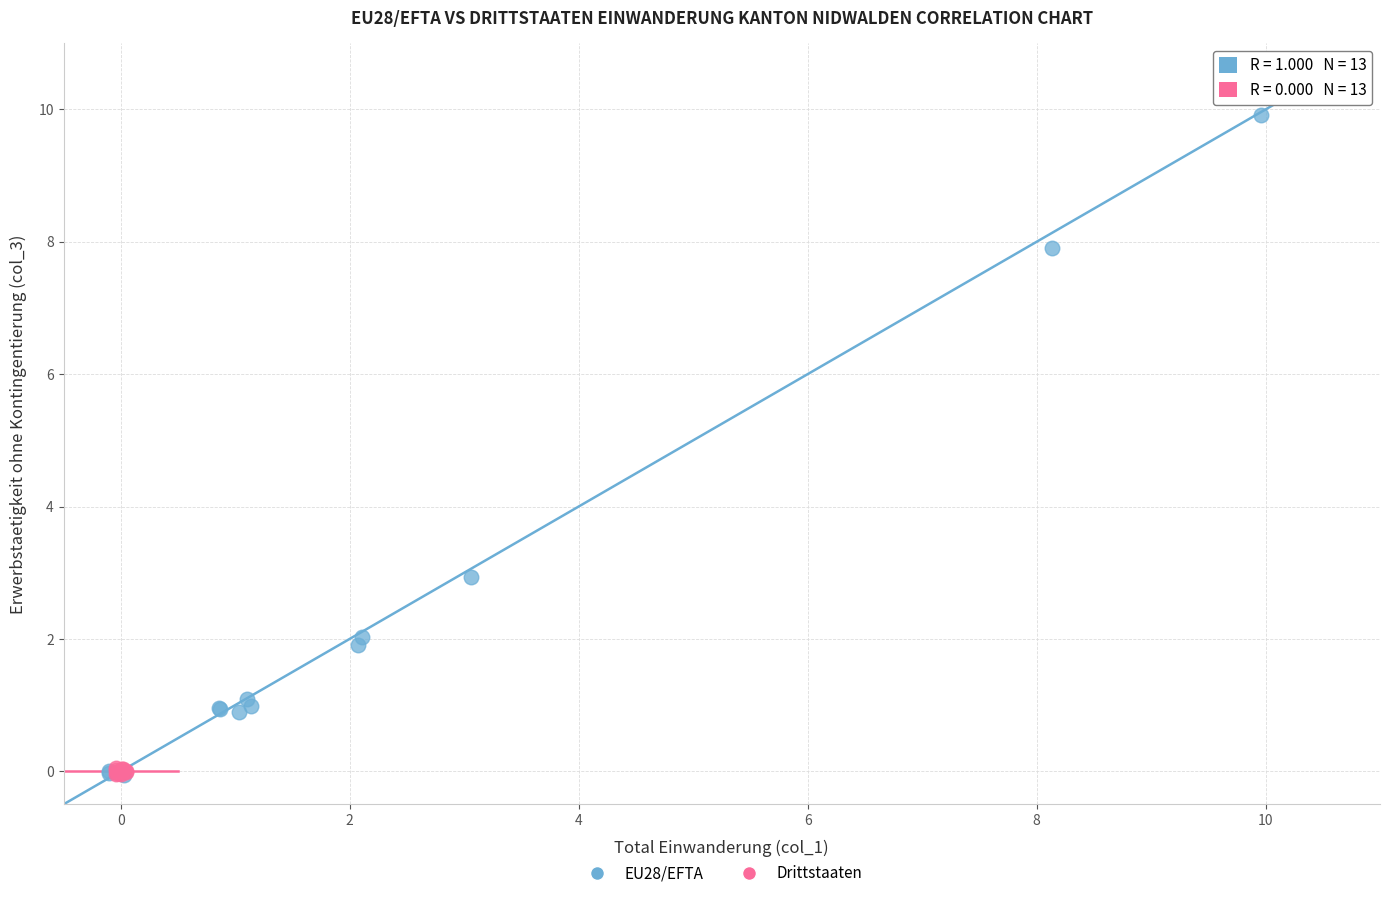

Which series has the largest Y range (max minus min)?

EU28/EFTA